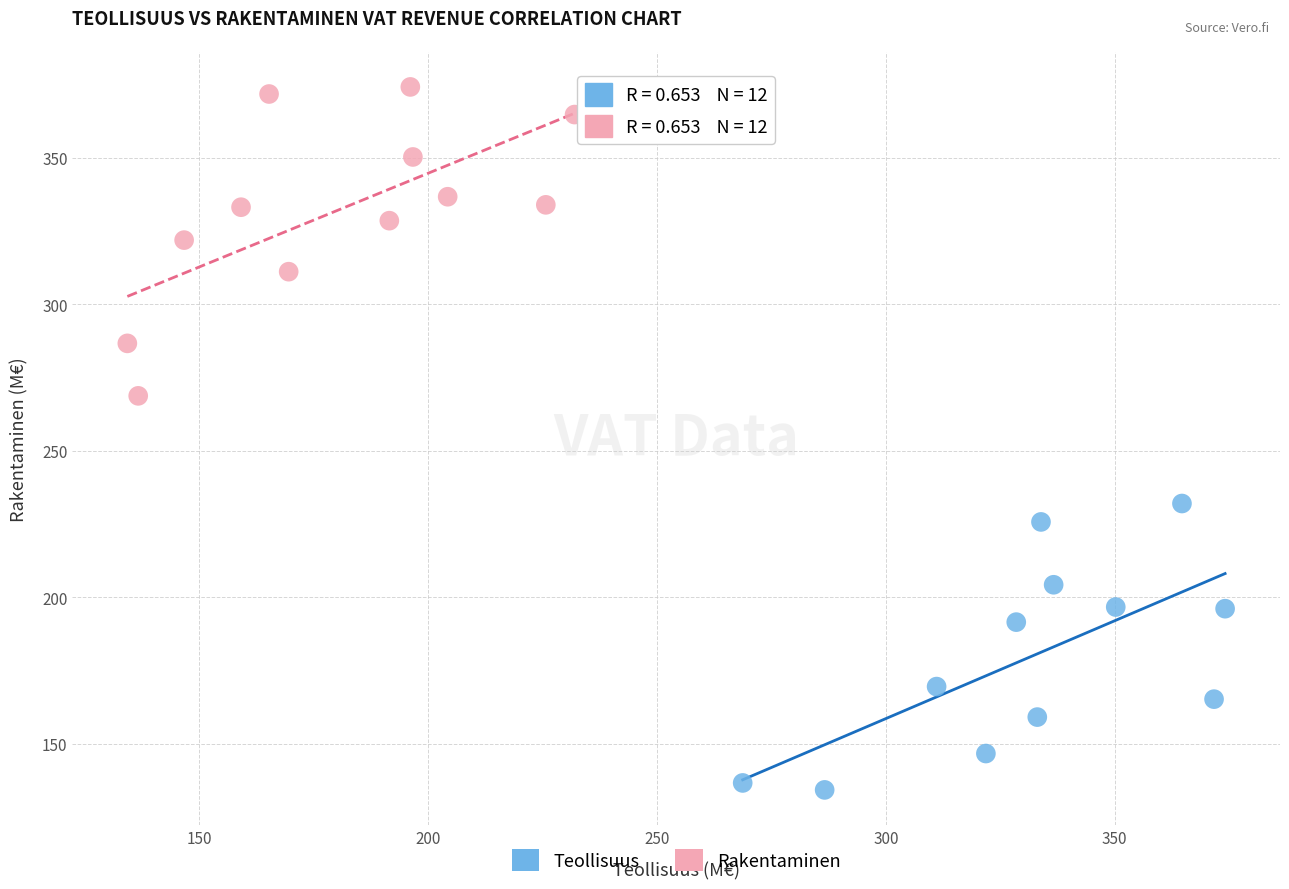

Which series reaches the minimum Y coordinate?

Teollisuus